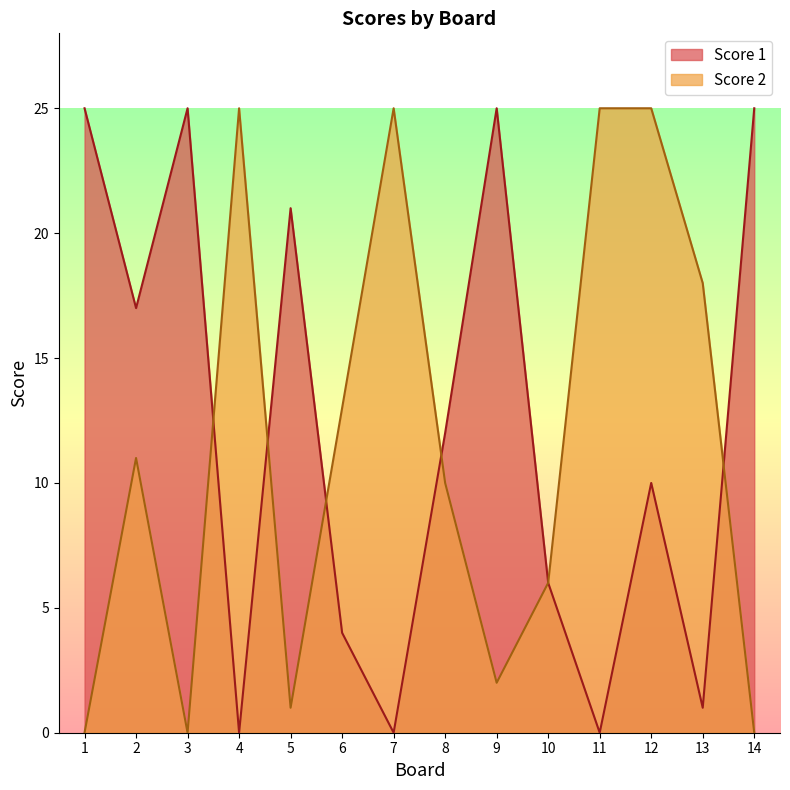

Between 1 and 3, which series saw the biggest shift?

Score 1